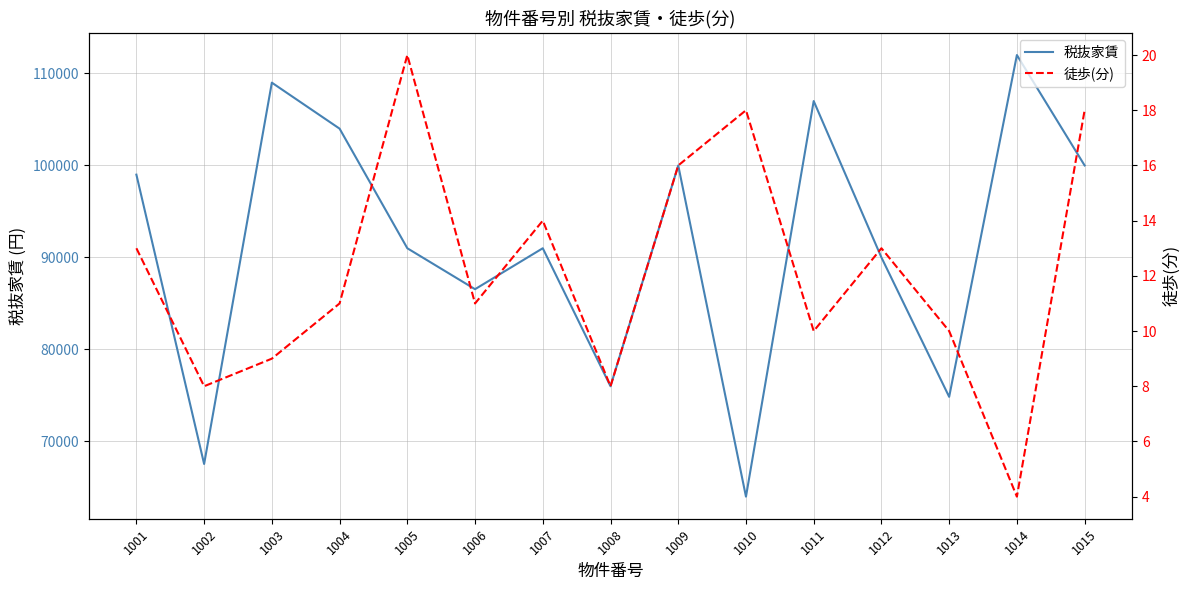

Which series has the largest range (max minus min)?

税抜家賃